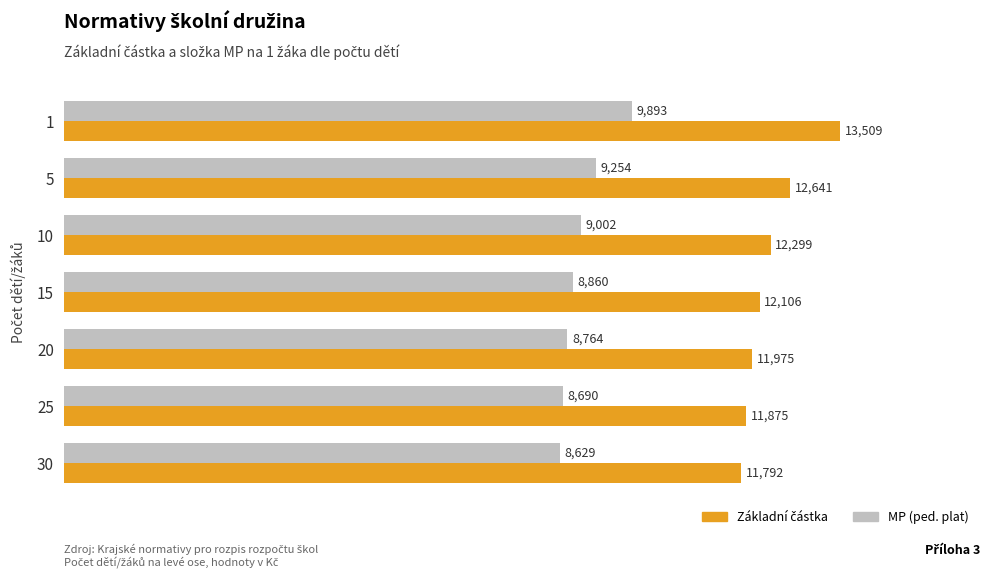

What is the difference between the maximum and minimum values in the MP (ped. plat) series?

1264